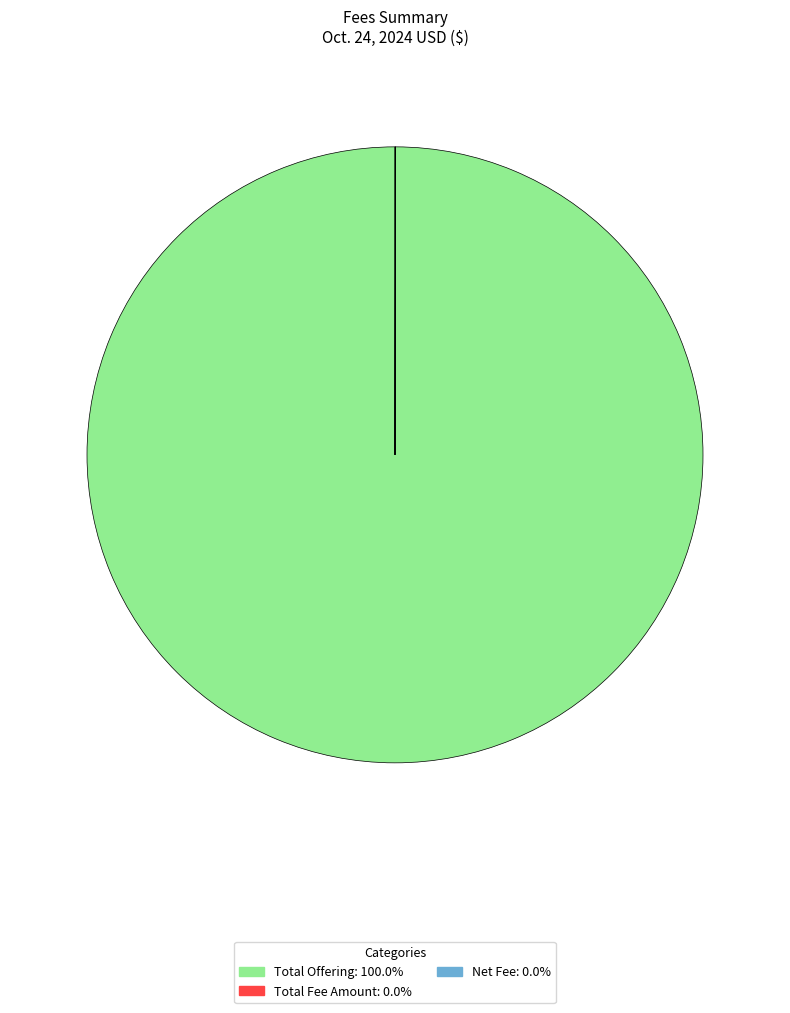

Which slice is the largest?

Total Offering